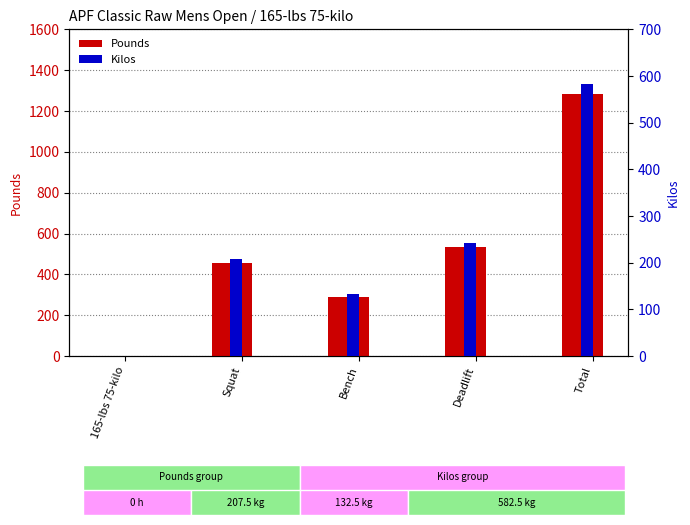

Reading right to left, list all the values displayed in this chart.

Pounds: Total=1281.5	Deadlift=533.5	Bench=291.5	Squat=456.5	165-lbs 75-kilo=0.0
Kilos: Total=582.5	Deadlift=242.5	Bench=132.5	Squat=207.5	165-lbs 75-kilo=0.0